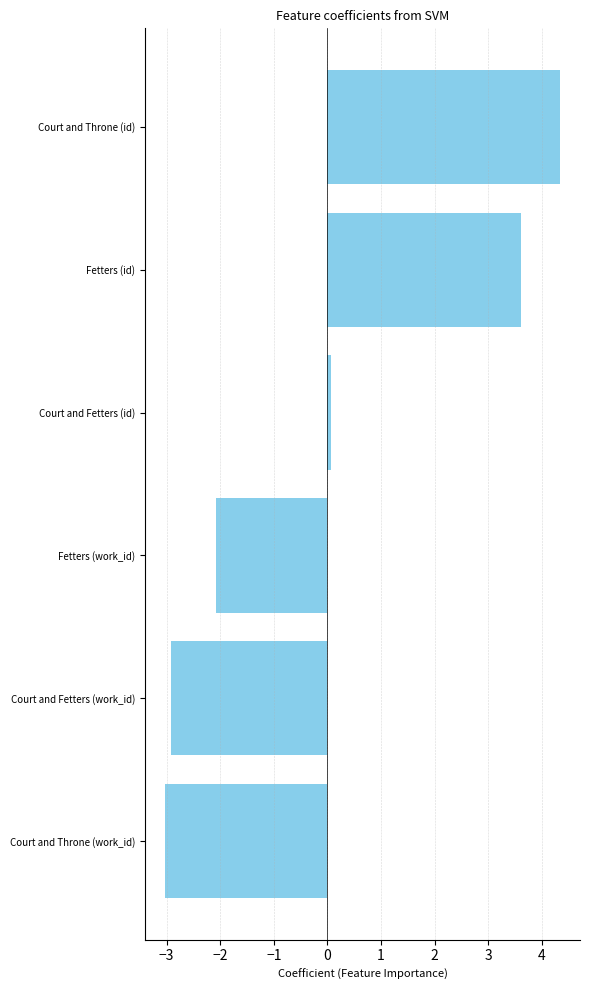

Which has a higher value, Fetters (work_id) or Court and Fetters (work_id)?

Fetters (work_id)